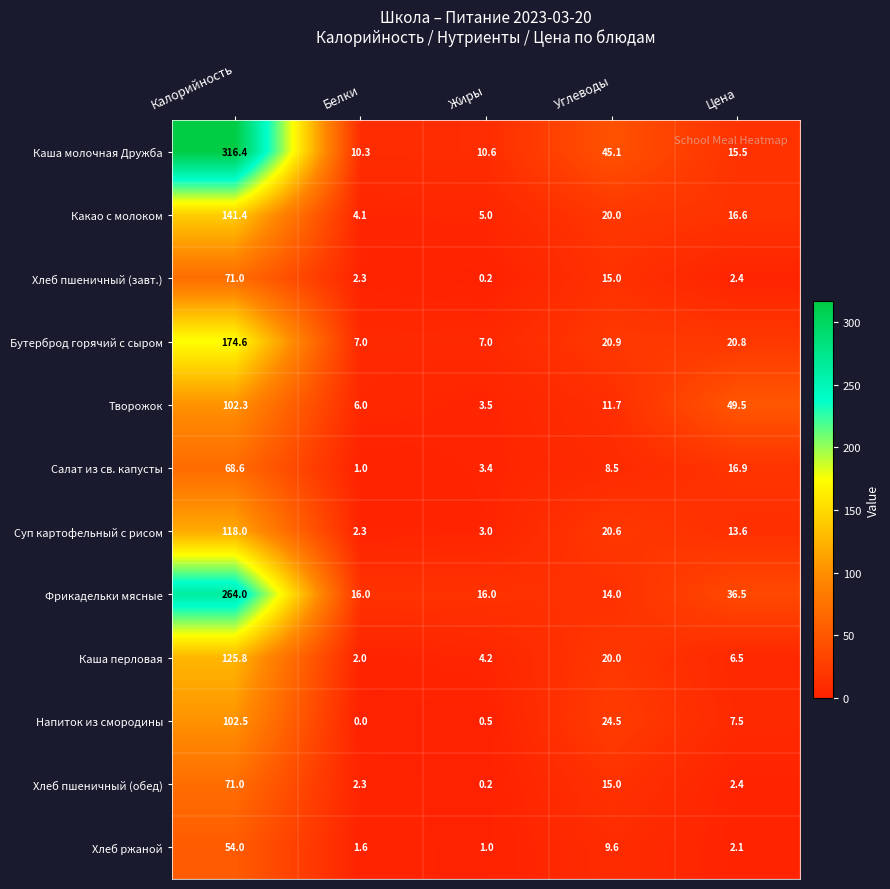

What is the difference between the Салат из св. капусты values at Жиры and Углеводы?

5.1